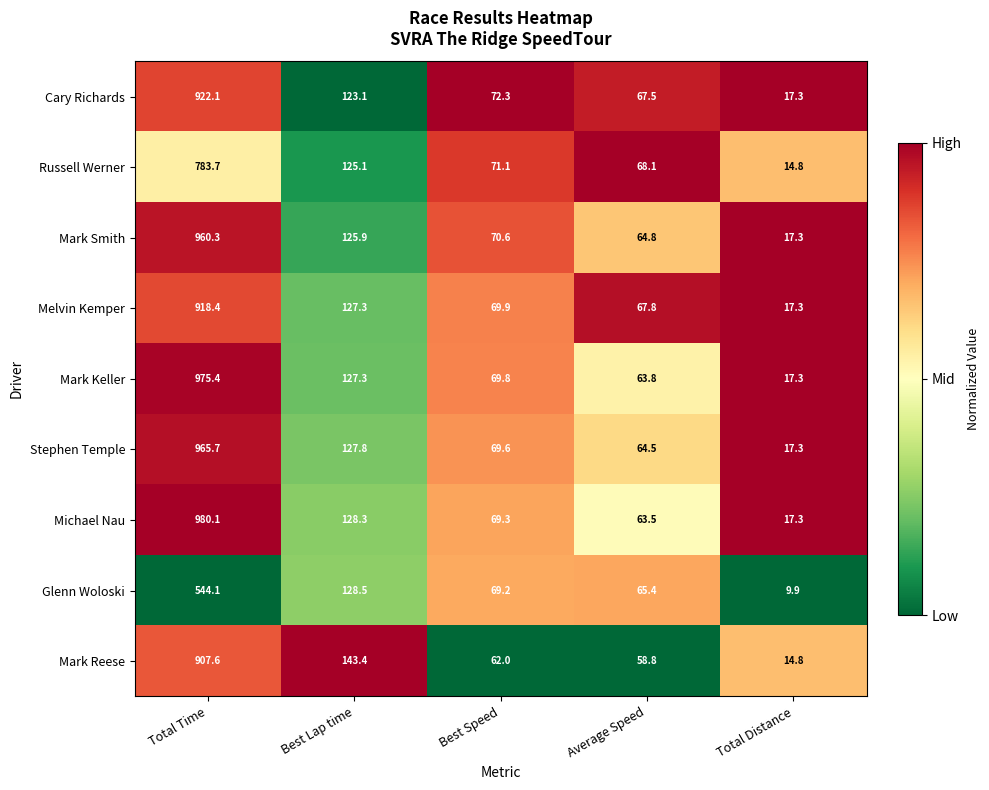

What is the average value of the Cary Richards series?

240.5